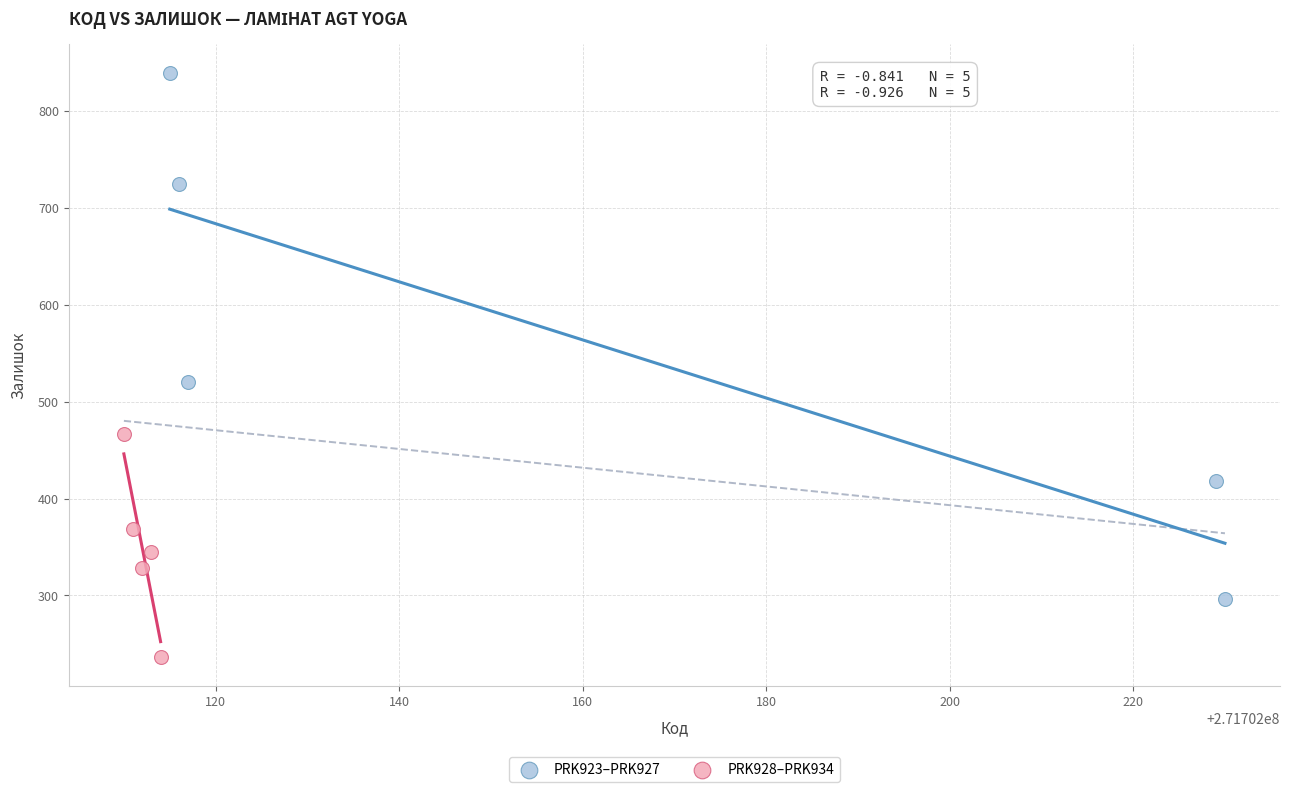

Which series contains the lowest Y value?

PRK928–PRK934